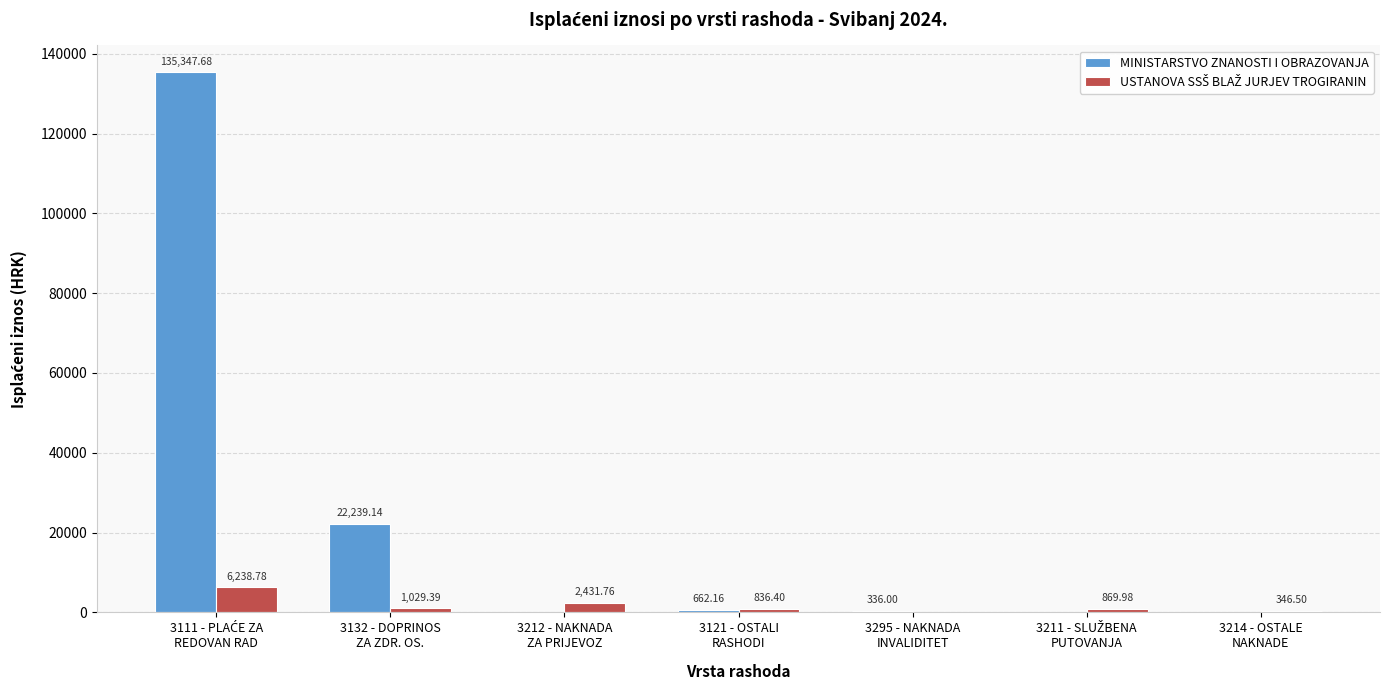

How many groups of bars are there?

7